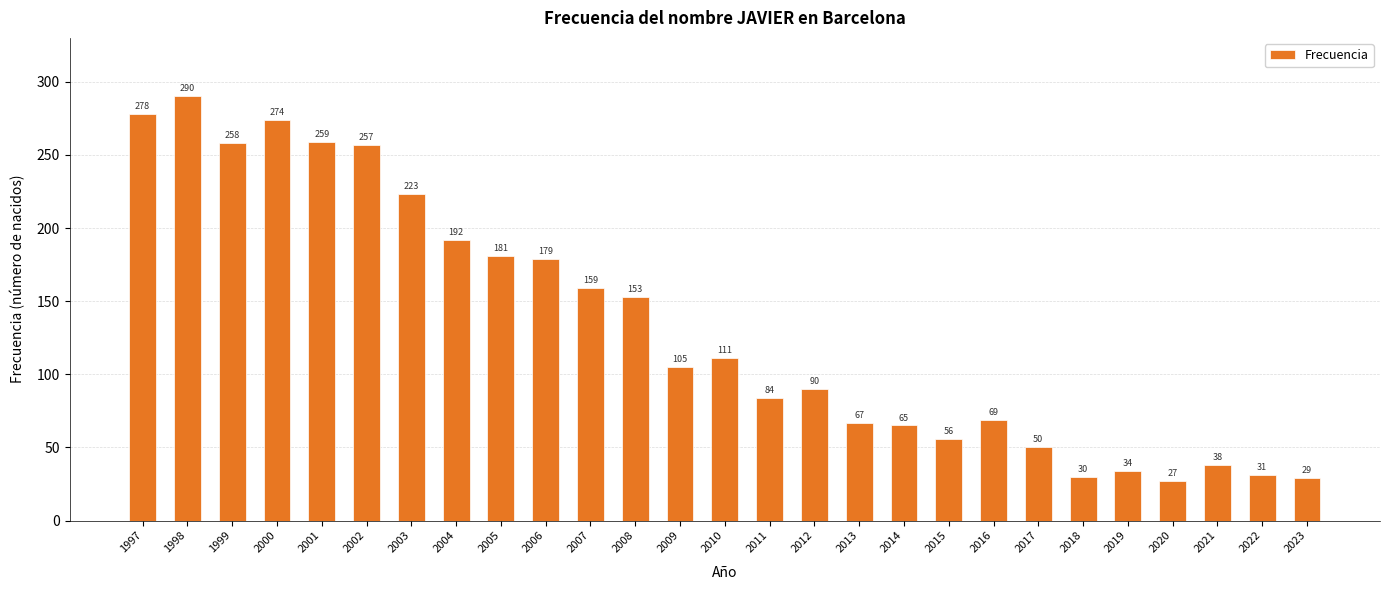

Reading left to right, extract all data points from this chart.

1997=278	1998=290	1999=258	2000=274	2001=259	2002=257	2003=223	2004=192	2005=181	2006=179	2007=159	2008=153	2009=105	2010=111	2011=84	2012=90	2013=67	2014=65	2015=56	2016=69	2017=50	2018=30	2019=34	2020=27	2021=38	2022=31	2023=29